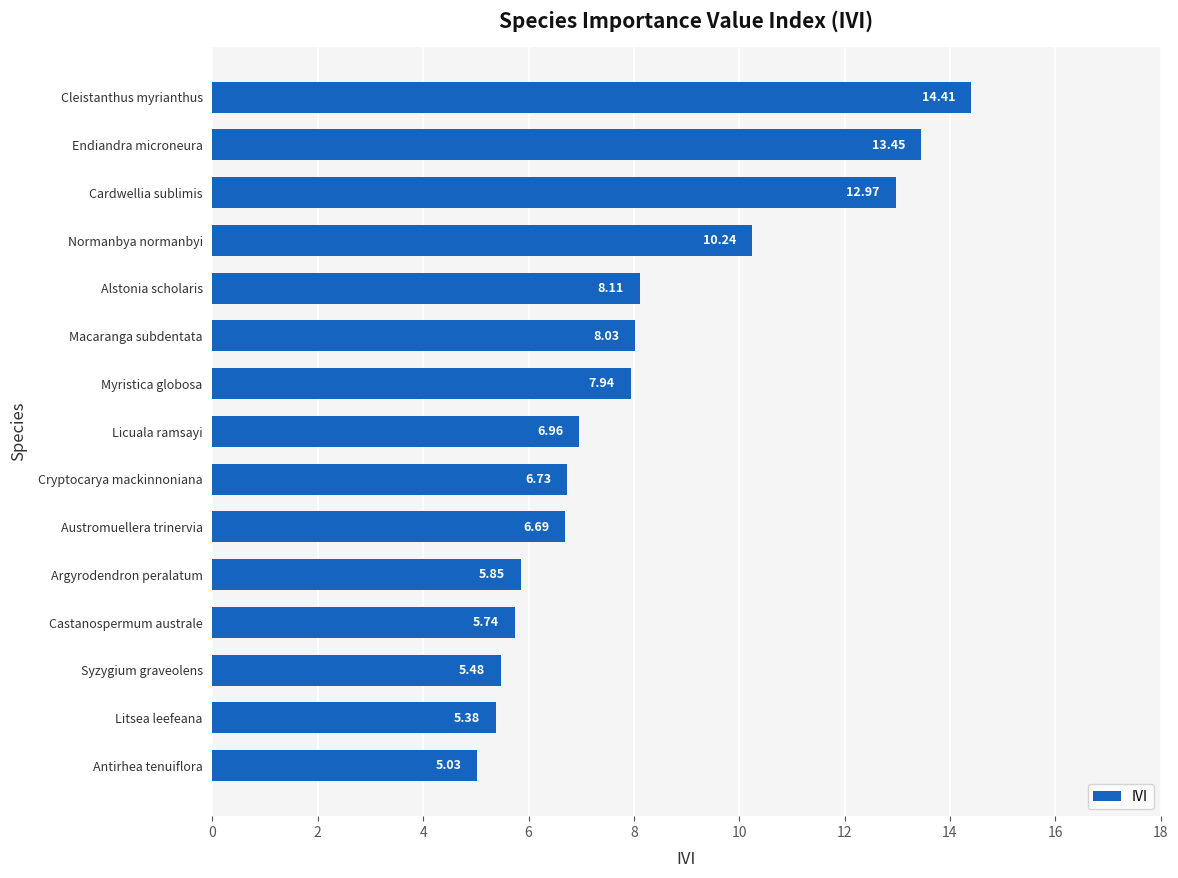

Rank the categories by value from lowest to highest.

Antirhea tenuiflora, Litsea leefeana, Syzygium graveolens, Castanospermum australe, Argyrodendron peralatum, Austromuellera trinervia, Cryptocarya mackinnoniana, Licuala ramsayi, Myristica globosa, Macaranga subdentata, Alstonia scholaris, Normanbya normanbyi, Cardwellia sublimis, Endiandra microneura, Cleistanthus myrianthus